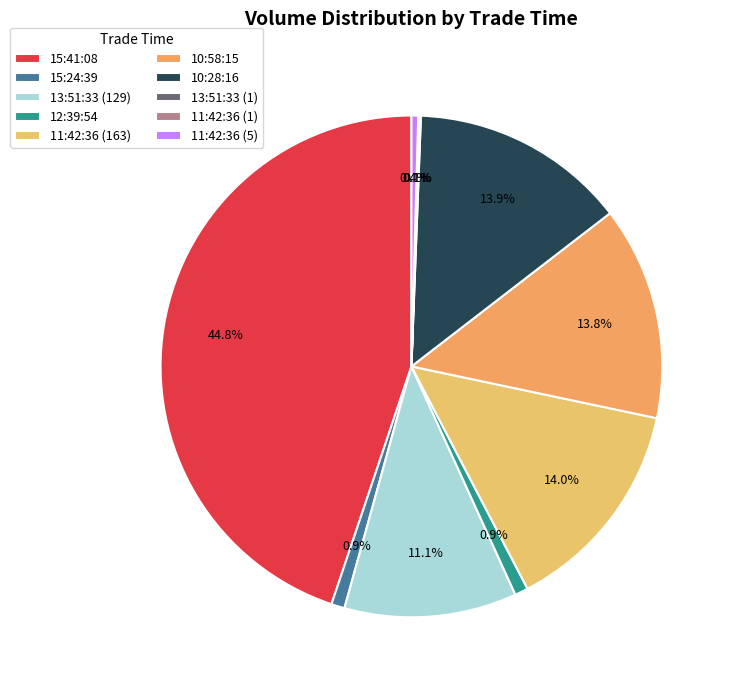

How many segments does this pie chart have?

10